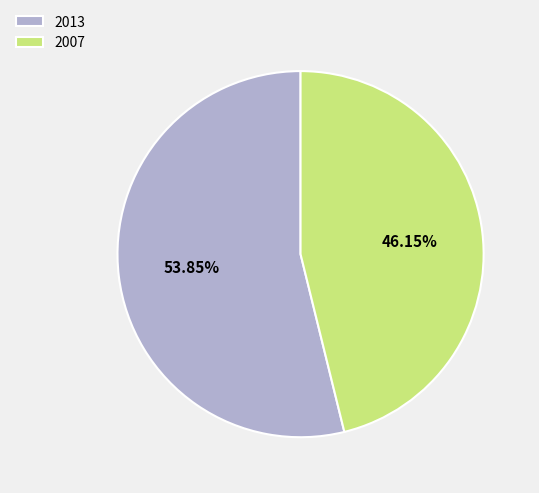

Rank the categories by value from lowest to highest.

2007, 2013